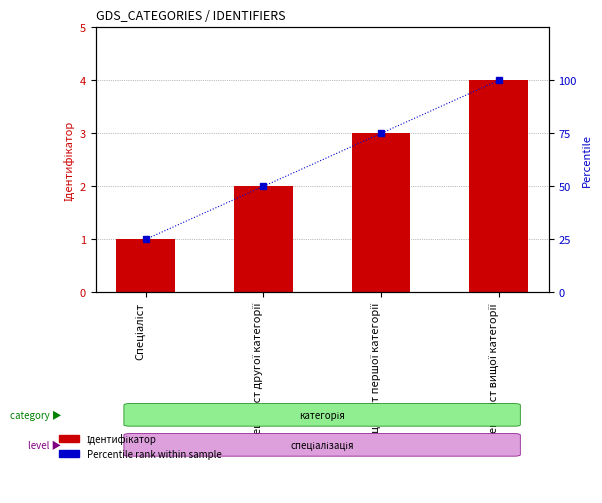

Which category has the highest value in the Ідентифікатор series?

Спеціаліст вищої категорії